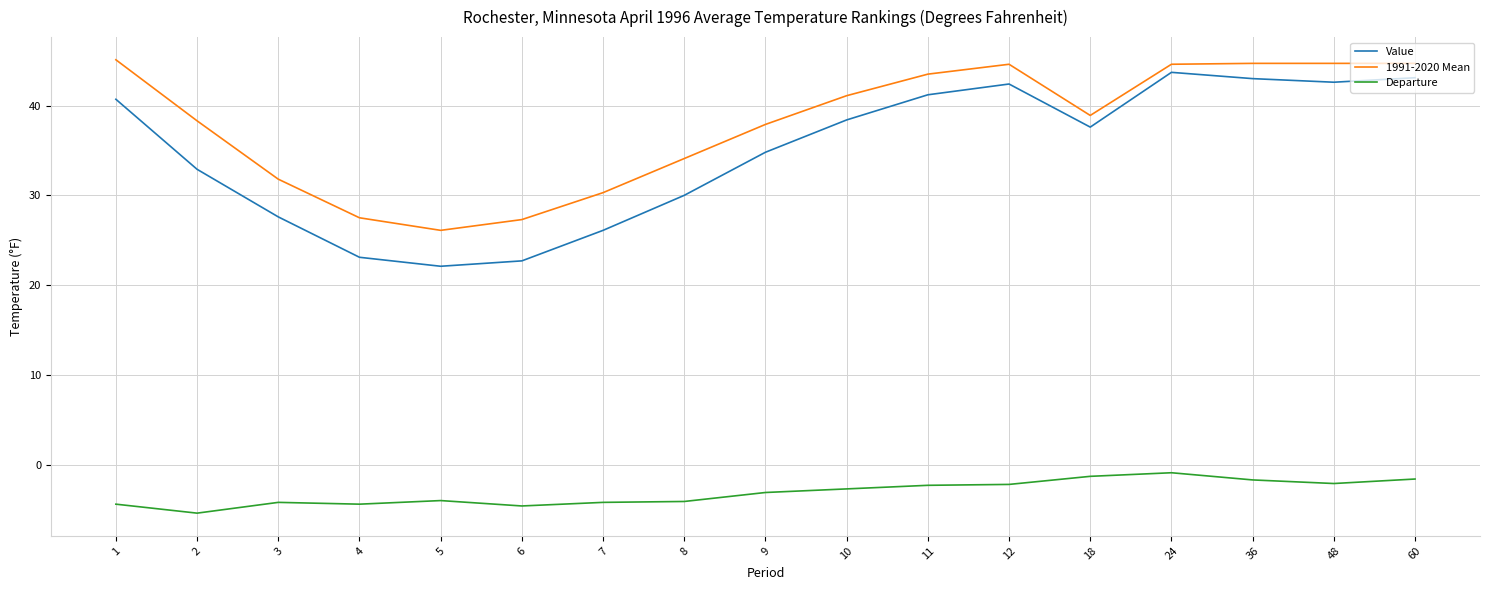

What is the smallest value displayed?

-5.4